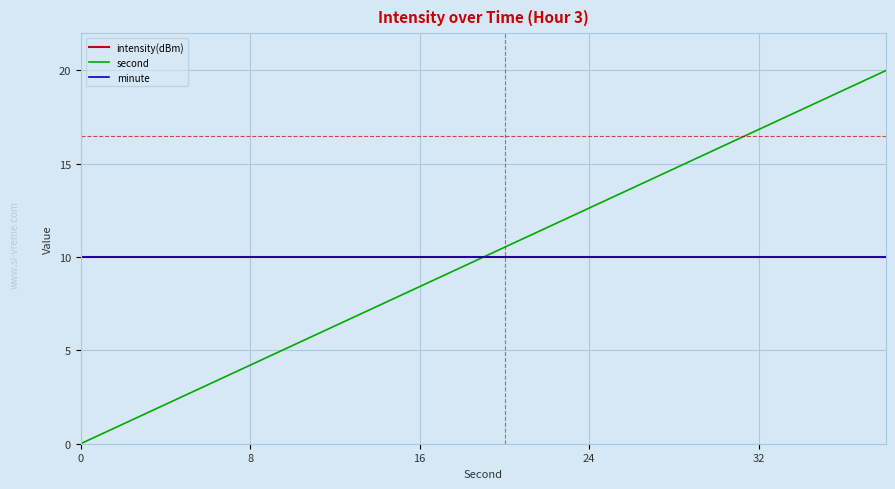

Does the chart display data point markers on the line(s)?

No